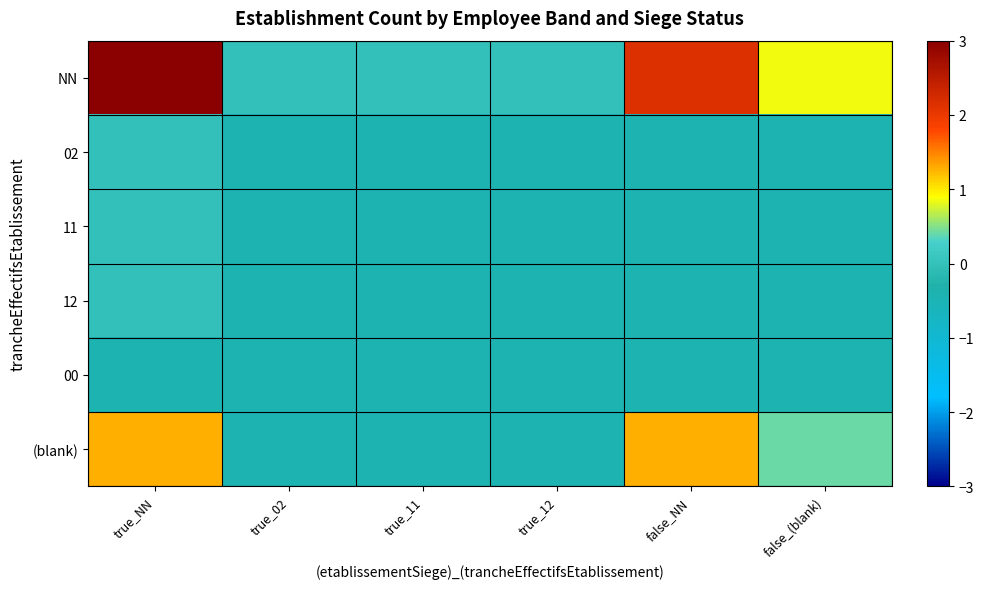

What is the difference between the (blank) values at true_11 and false_NN?

1.7